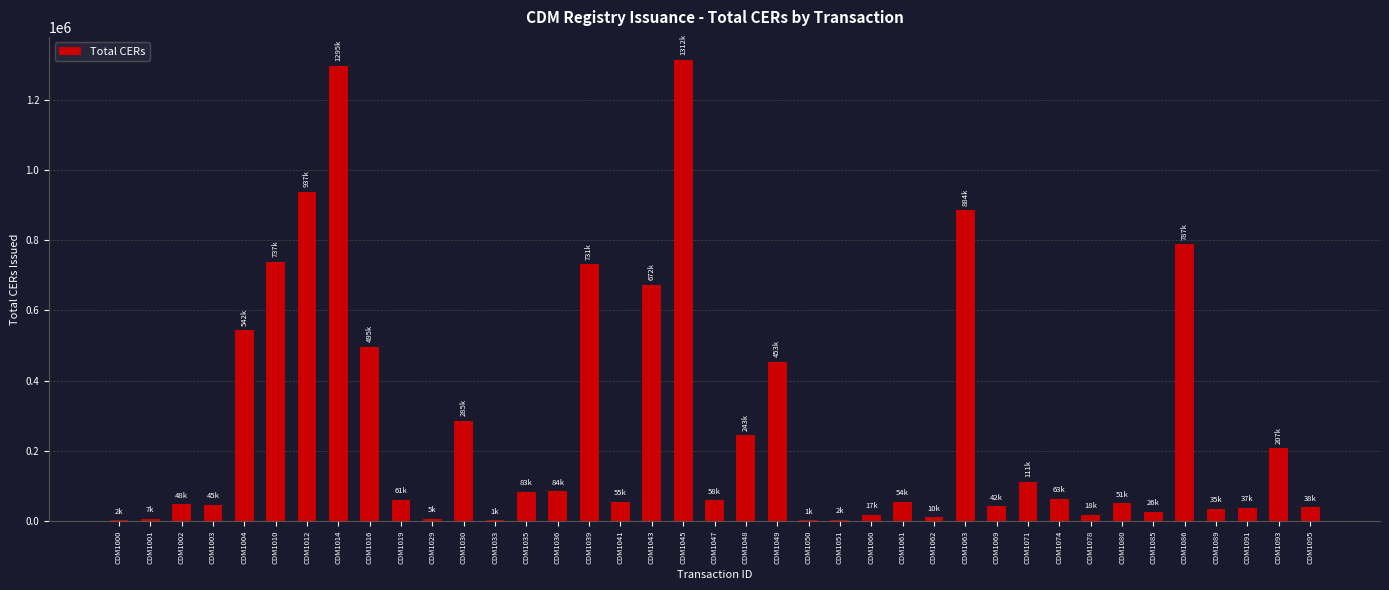

The value at CDM1019 is 61468. True or false?

True